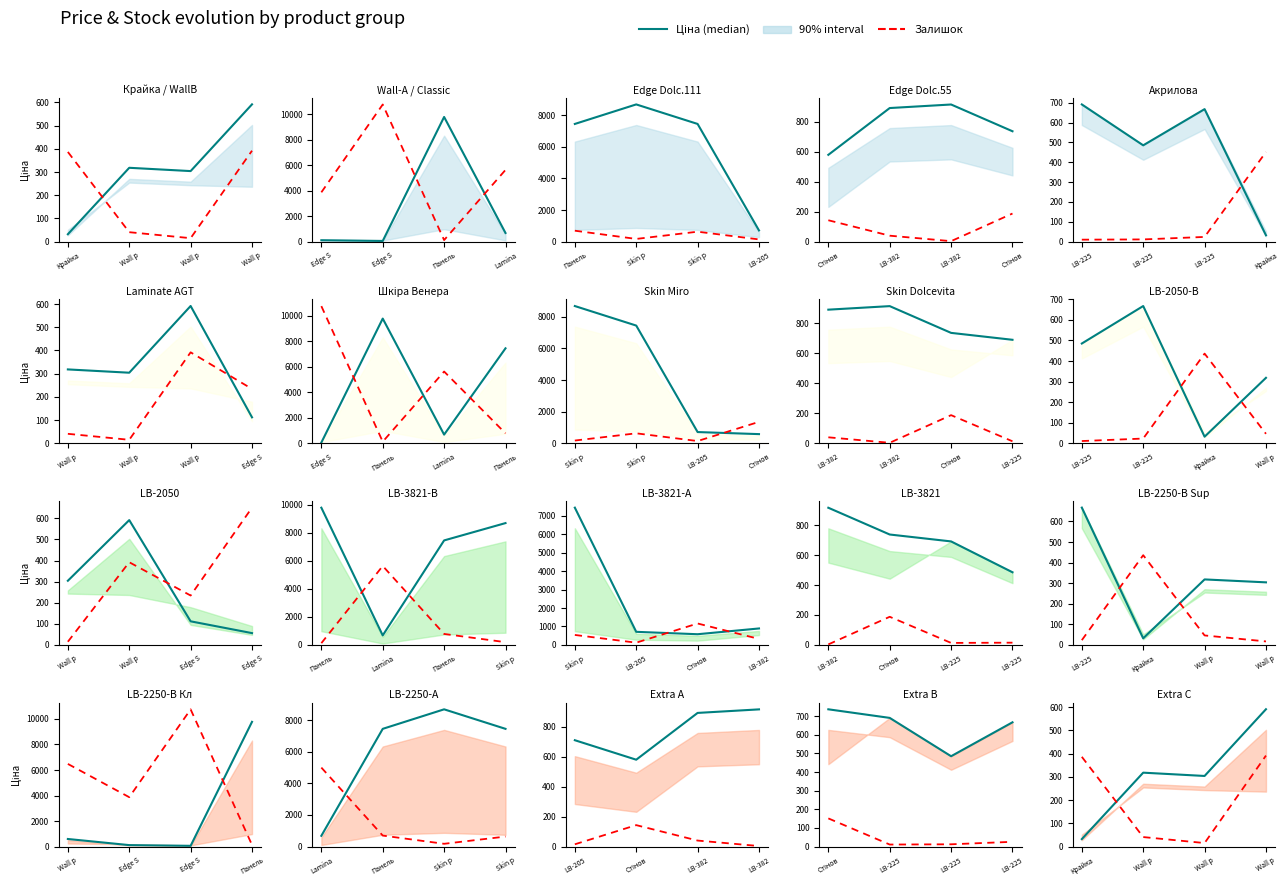

List the series in order of their overall mean, lowest first.

Залишок, Ціна